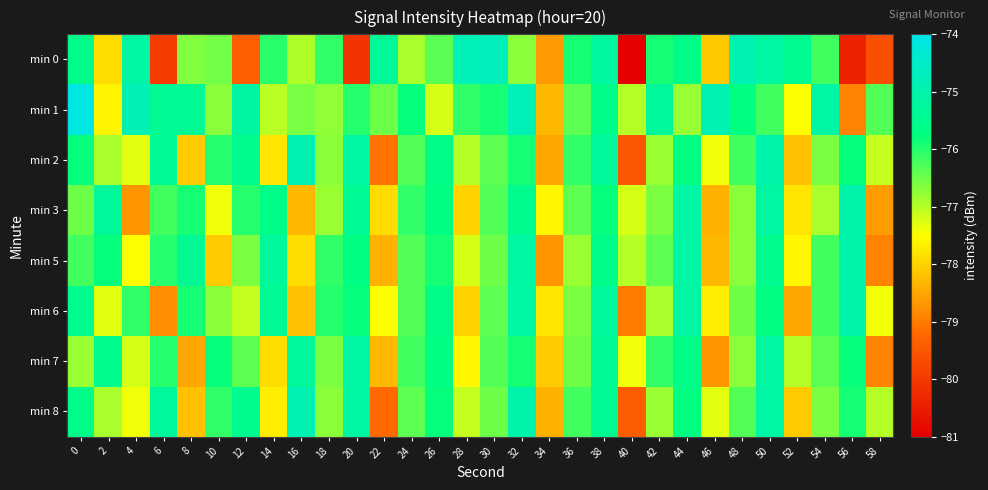

Reading right to left, transcribe all the data shown in this chart.

min 0: 58=-79.6	56=-80.4	54=-76.2	52=-75.4	50=-75.2	48=-74.9	46=-78.1	44=-75.6	42=-75.9	40=-81.0	38=-75.2	36=-75.9	34=-78.6	32=-76.7	30=-74.7	28=-74.8	26=-76.4	24=-76.9	22=-75.3	20=-80.1	18=-76.1	16=-76.9	14=-76.0	12=-79.4	10=-76.5	8=-76.6	6=-80.0	4=-75.1	2=-77.9	0=-75.6
min 1: 58=-76.3	56=-78.9	54=-75.1	52=-77.5	50=-76.2	48=-75.7	46=-74.9	44=-76.8	42=-75.3	40=-77.0	38=-75.6	36=-76.4	34=-78.3	32=-74.8	30=-75.9	28=-76.1	26=-77.2	24=-75.8	22=-76.5	20=-76.0	18=-76.8	16=-76.6	14=-77.0	12=-75.1	10=-76.7	8=-75.4	6=-75.4	4=-74.9	2=-77.6	0=-74.1
min 2: 58=-77.1	56=-75.8	54=-76.6	52=-78.2	50=-75.0	48=-76.2	46=-77.4	44=-75.7	42=-76.8	40=-79.5	38=-75.3	36=-76.1	34=-78.5	32=-75.9	30=-76.4	28=-77.0	26=-75.6	24=-76.3	22=-79.1	20=-75.2	18=-76.7	16=-74.9	14=-77.8	12=-75.5	10=-76.0	8=-78.1	6=-75.4	4=-77.3	2=-76.9	0=-75.8
min 3: 58=-78.6	56=-75.0	54=-76.9	52=-77.8	50=-75.2	48=-76.7	46=-78.4	44=-75.1	42=-76.6	40=-77.2	38=-75.8	36=-76.4	34=-77.6	32=-75.5	30=-76.3	28=-78.0	26=-75.7	24=-76.1	22=-77.9	20=-75.4	18=-76.8	16=-78.3	14=-75.6	12=-76.0	10=-77.4	8=-75.9	6=-76.2	4=-78.7	2=-75.3	0=-76.5
min 5: 58=-78.9	56=-75.0	54=-76.2	52=-77.6	50=-75.5	48=-76.7	46=-78.3	44=-75.1	42=-76.4	40=-77.0	38=-75.6	36=-76.8	34=-78.7	32=-75.2	30=-76.5	28=-77.2	26=-75.9	24=-76.3	22=-78.4	20=-75.7	18=-76.1	16=-77.9	14=-75.3	12=-76.6	10=-78.1	8=-75.4	6=-76.0	4=-77.5	2=-75.8	0=-76.2
min 6: 58=-77.4	56=-75.0	54=-76.2	52=-78.5	50=-75.7	48=-76.5	46=-77.7	44=-75.1	42=-76.9	40=-79.0	38=-75.3	36=-76.6	34=-77.8	32=-75.2	30=-76.4	28=-78.0	26=-75.6	24=-76.3	22=-77.5	20=-75.8	18=-76.0	16=-78.2	14=-75.4	12=-77.1	10=-76.7	8=-75.9	6=-78.8	4=-76.1	2=-77.3	0=-75.5
min 7: 58=-78.9	56=-75.8	54=-76.4	52=-77.0	50=-75.2	48=-76.7	46=-78.7	44=-75.6	42=-76.1	40=-77.4	38=-75.4	36=-76.5	34=-78.1	32=-75.9	30=-76.3	28=-77.6	26=-75.7	24=-76.2	22=-78.3	20=-75.1	18=-76.6	16=-75.3	14=-77.9	12=-76.4	10=-75.8	8=-78.5	6=-76.0	4=-77.2	2=-75.5	0=-76.8
min 8: 58=-77.0	56=-75.9	54=-76.6	52=-78.1	50=-75.1	48=-76.3	46=-77.3	44=-75.7	42=-76.8	40=-79.4	38=-75.4	36=-76.2	34=-78.4	32=-75.0	30=-76.5	28=-77.1	26=-75.8	24=-76.4	22=-79.2	20=-75.2	18=-76.7	16=-74.9	14=-77.7	12=-75.5	10=-76.1	8=-78.2	6=-75.3	4=-77.4	2=-76.9	0=-75.6